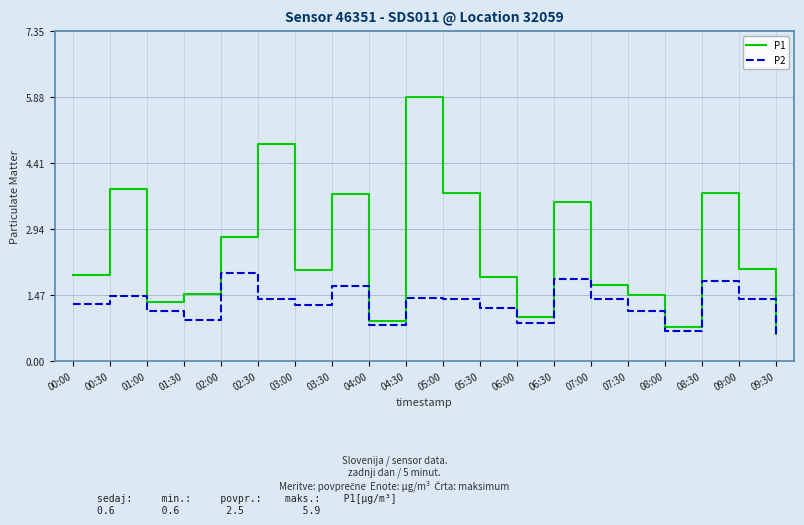

What is the difference between the maximum and minimum values in the P1 series?

5.3